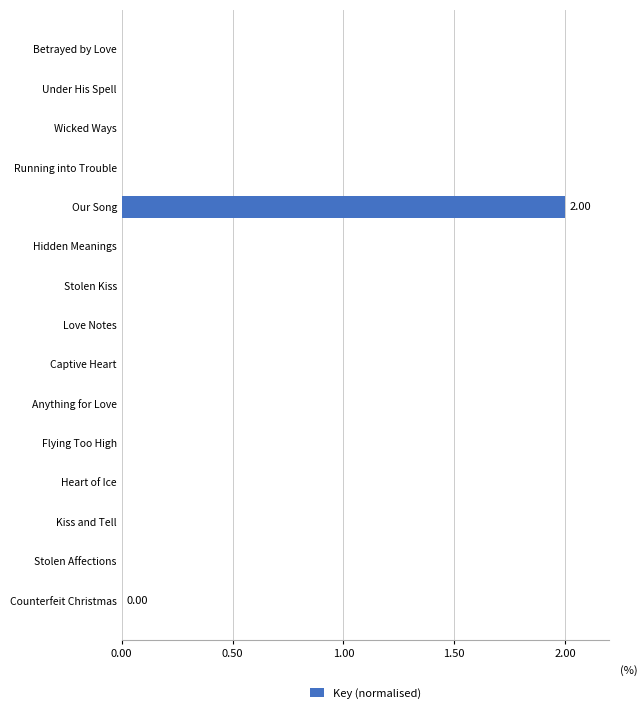

Which label corresponds to the largest value in the chart?

Our Song